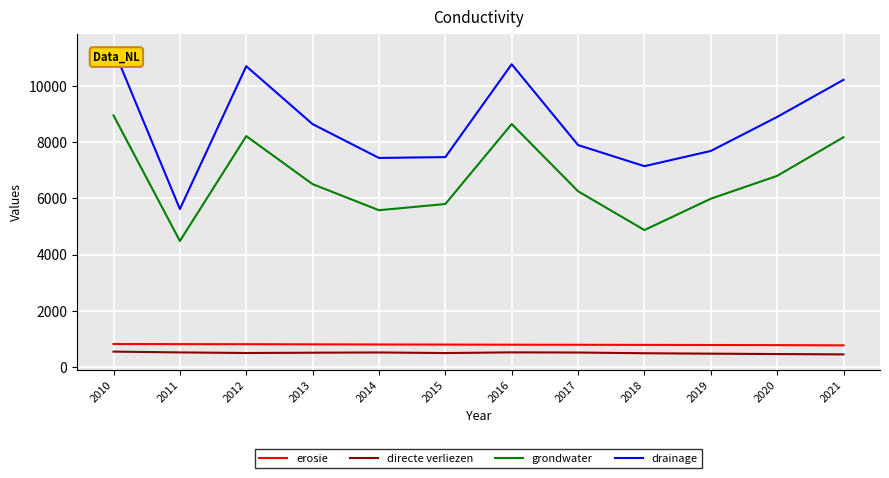

Which series has the largest total across all categories?

drainage